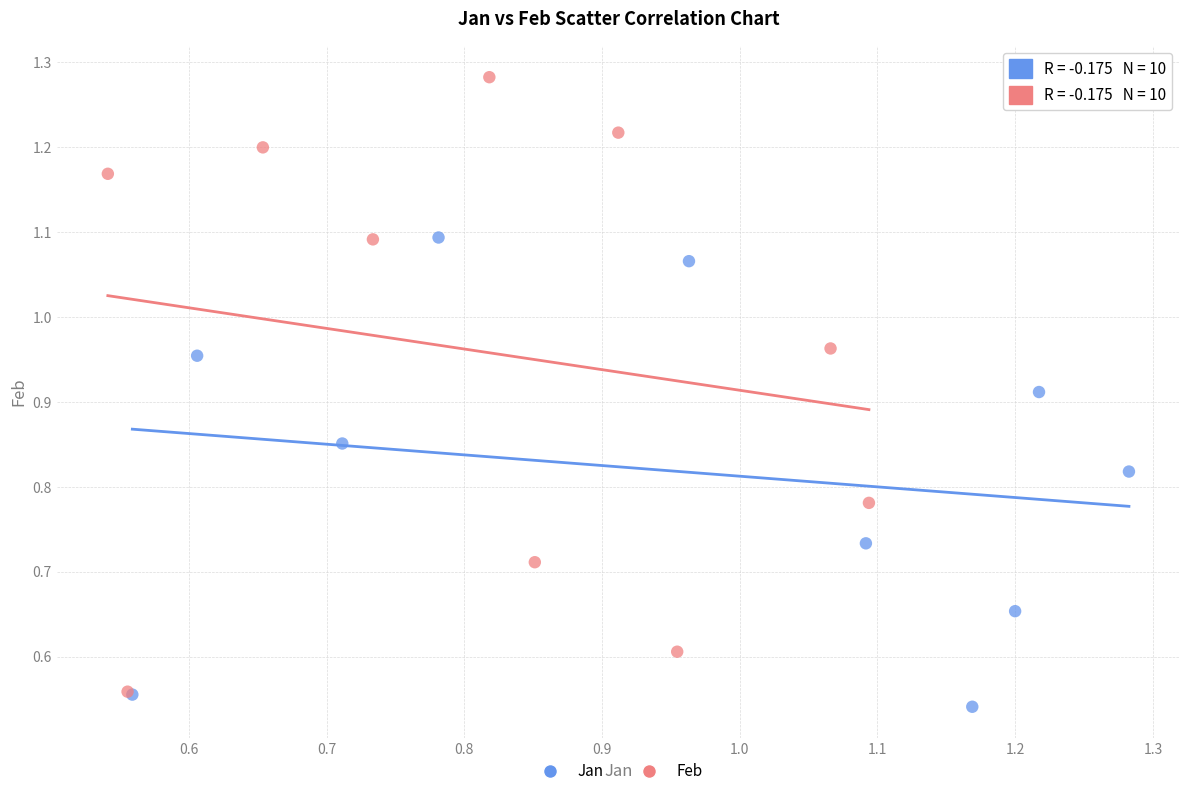

Which series has the largest Y range (max minus min)?

Feb